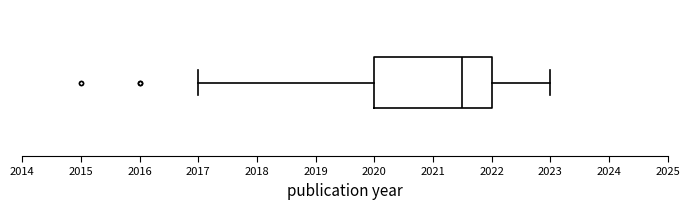

Where is the right edge of the box on the x-axis? The values are not printed on the chart, so give them approximately, as read against the axis.

2022.0